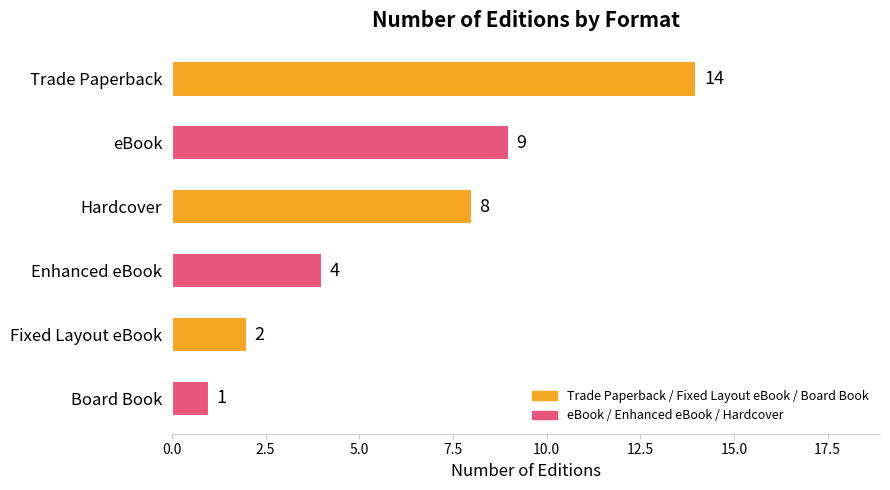

Reading top to bottom, list all the values displayed in this chart.

Trade Paperback=14	eBook=9	Hardcover=8	Enhanced eBook=4	Fixed Layout eBook=2	Board Book=1